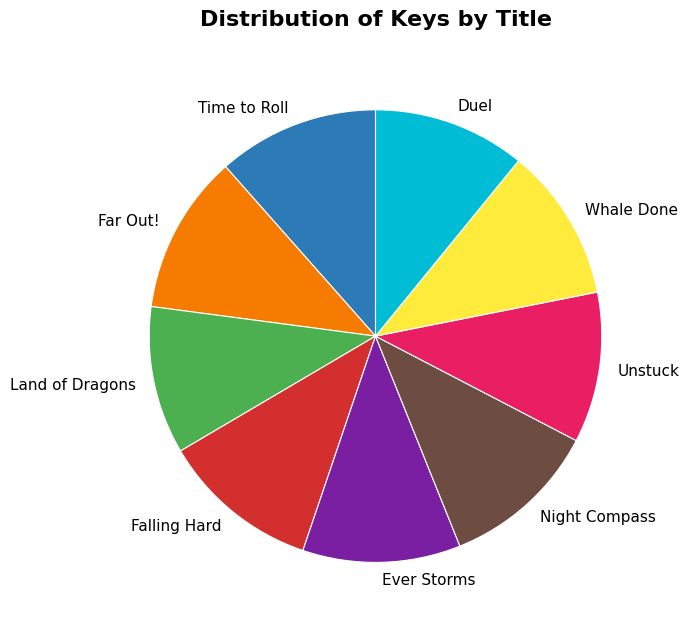

Is there a majority slice in this chart?

No